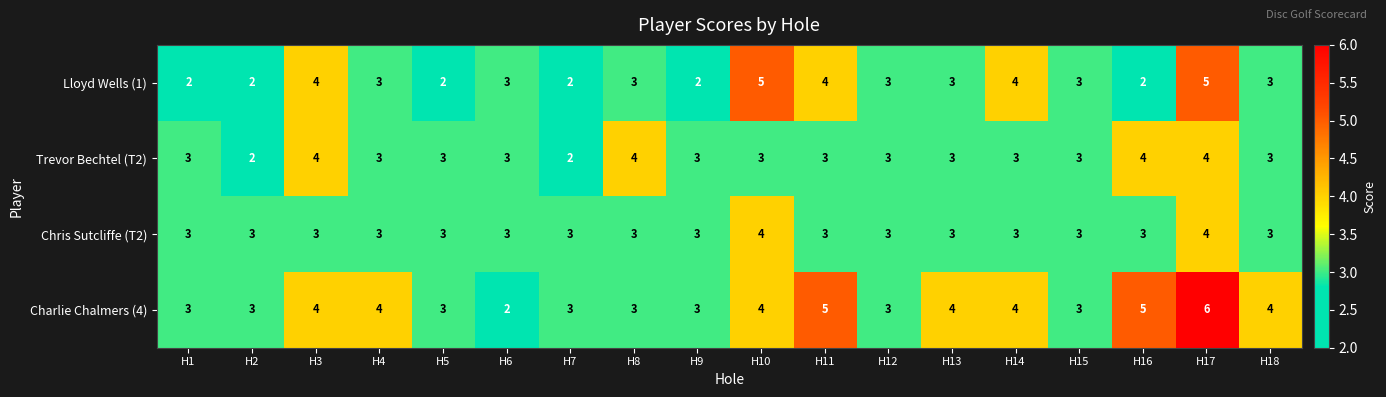

What is the sum of all Charlie Chalmers (4) values?

66